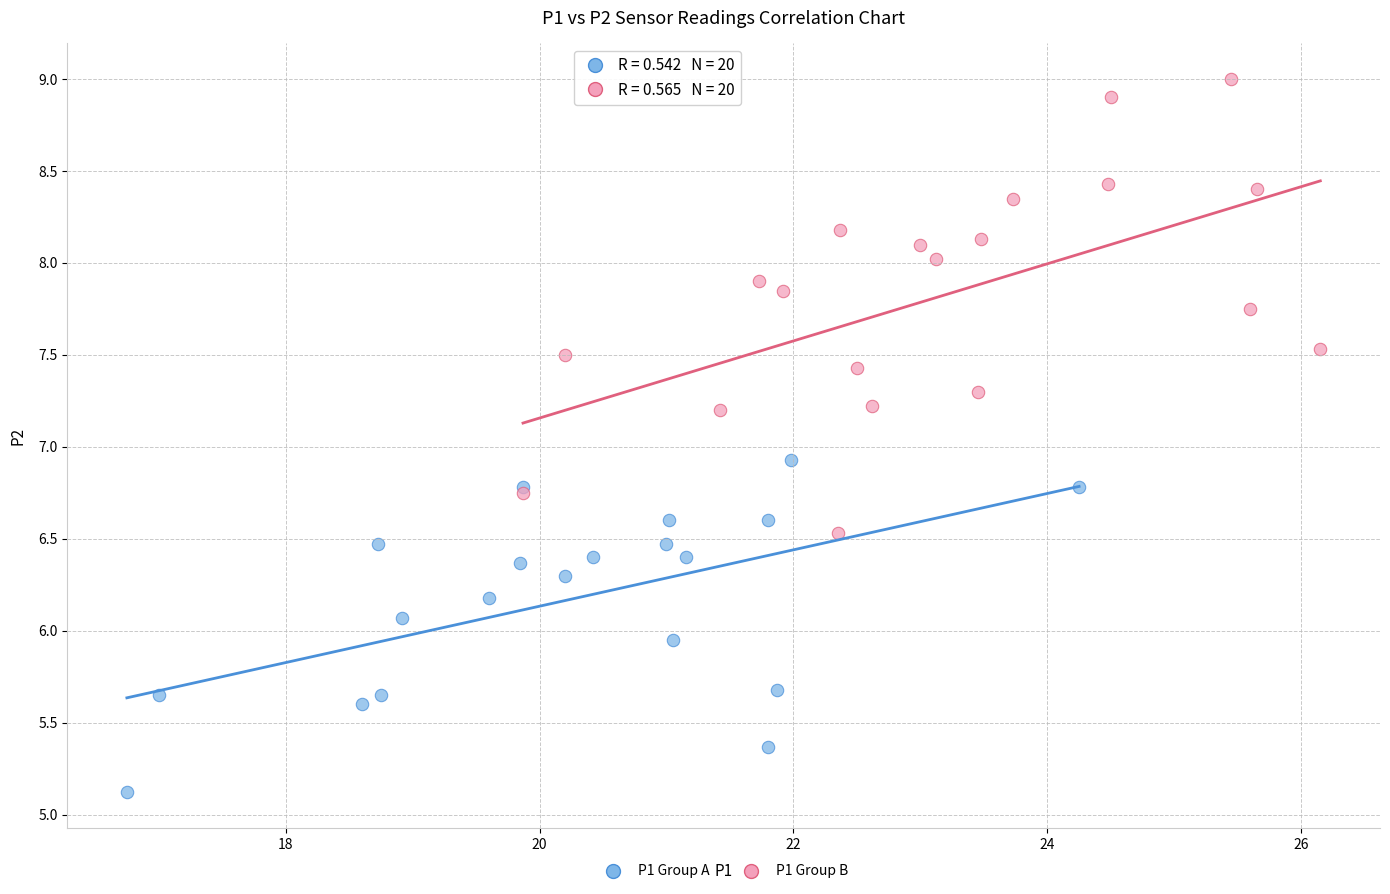

Which series has the widest spread of Y values?

P1 Group B